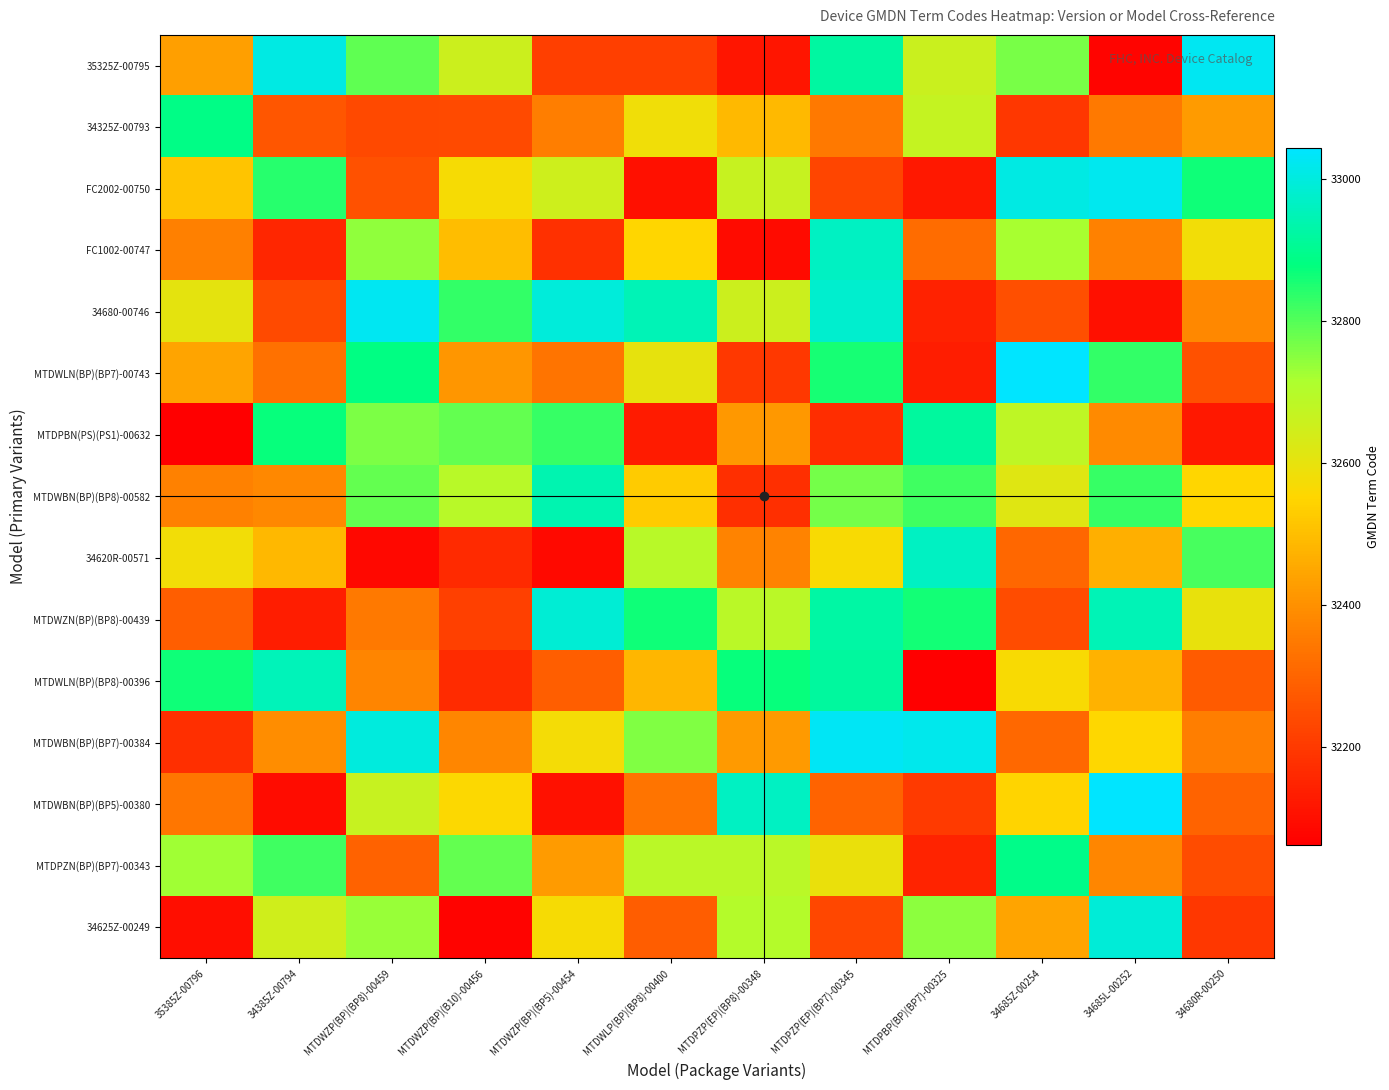

Which has a higher value, MTDWZP(BP)(BP8)-00459 or 34680R-00250?

34680R-00250